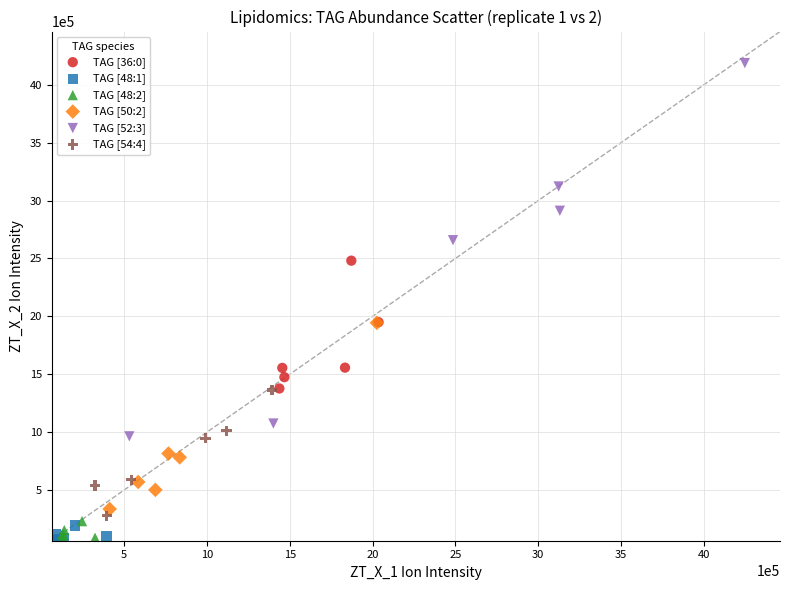

Which series has the widest spread of Y values?

TAG [52:3]